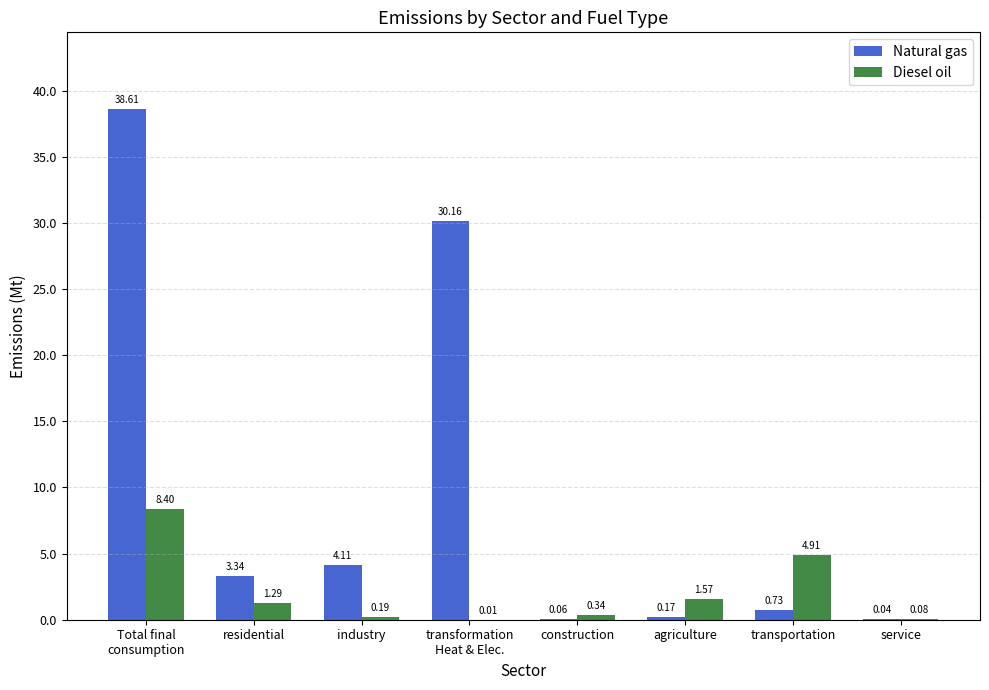

What is the sum of the Diesel oil values at residential and transportation?

6.2